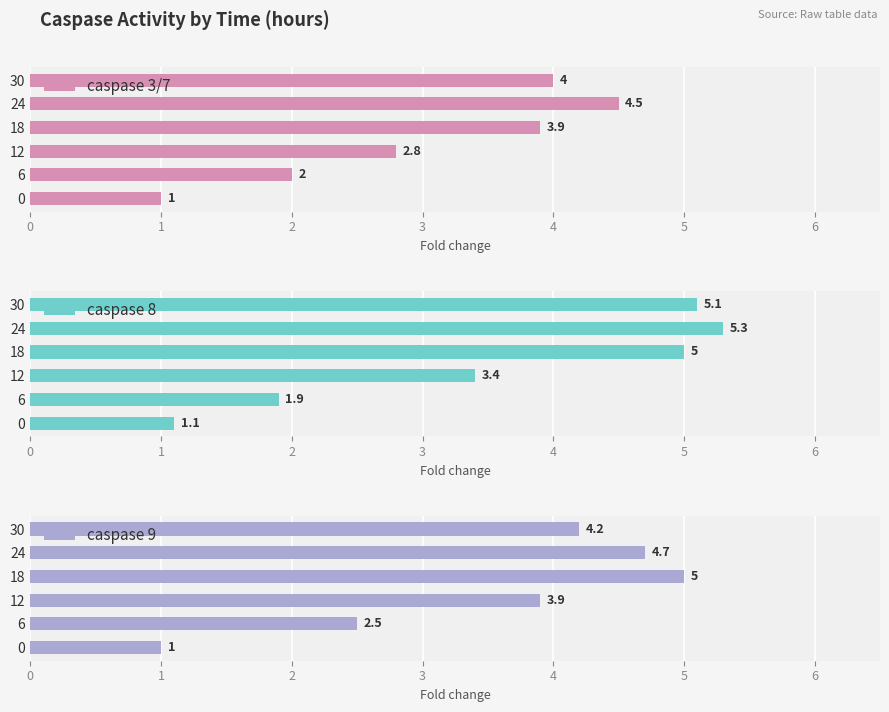

Reading left to right, extract all data points from this chart.

caspase 3/7: 1.0	2.0	2.8	3.9	4.5	4.0
caspase 8: 1.1	1.9	3.4	5.0	5.3	5.1
caspase 9: 1.0	2.5	3.9	5.0	4.7	4.2